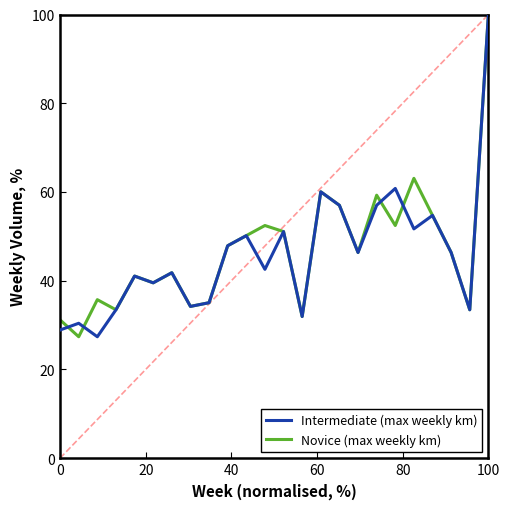

How many lines are shown in the chart?

2